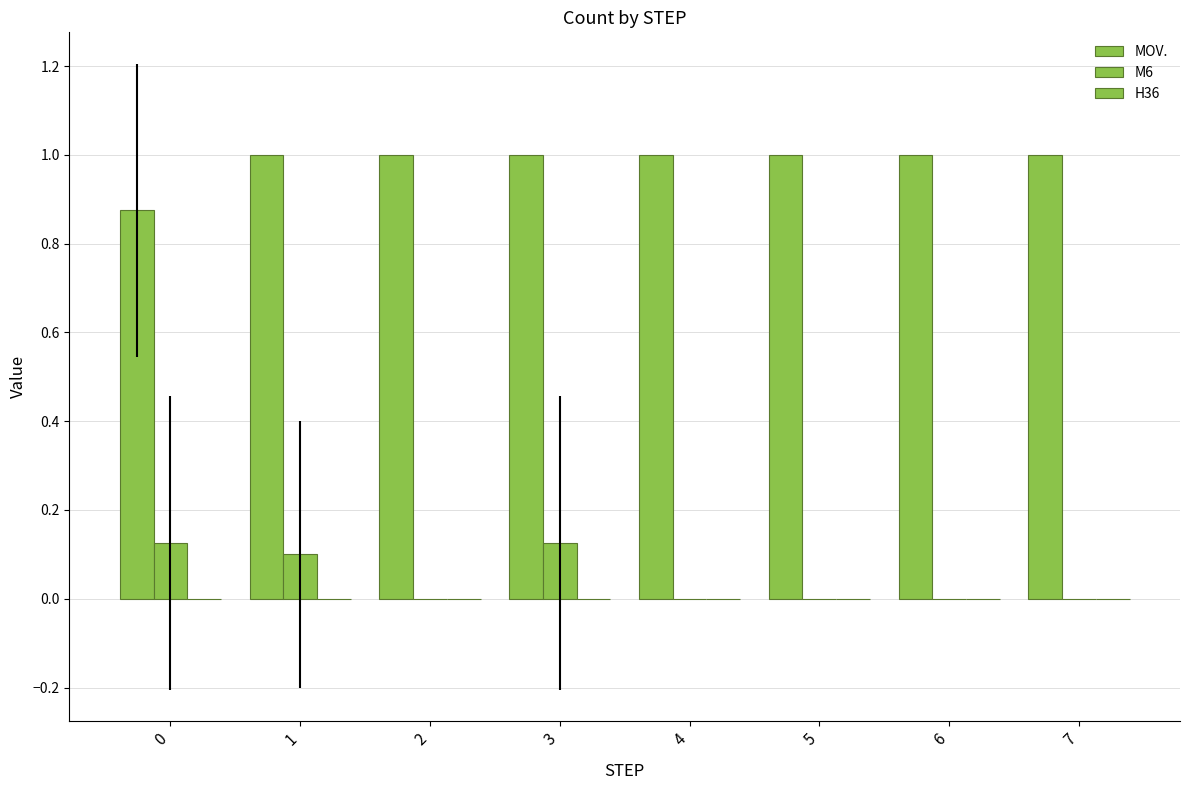

Are the bars grouped side by side (vs. stacked)?

Yes